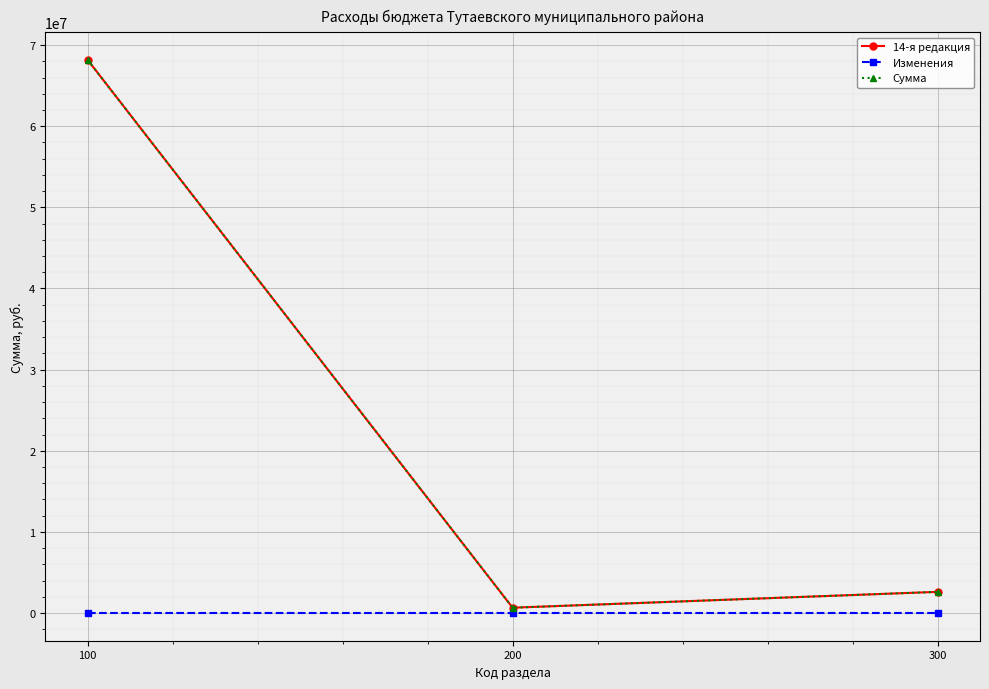

Count the number of data series in this chart.

3